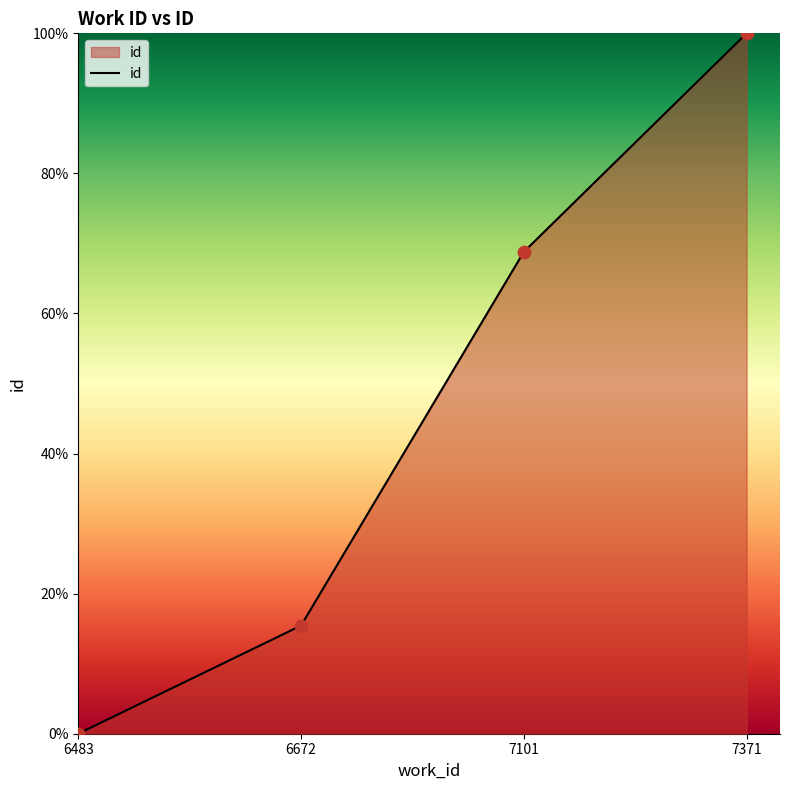

What is the change in value from 6672 to 7101?

+53.4